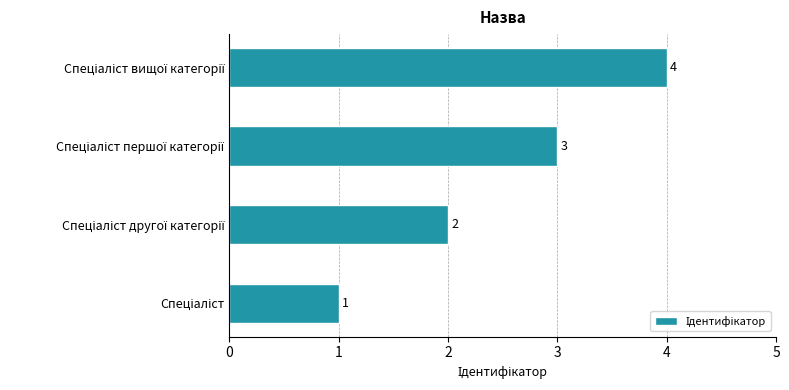

How many values are between 2 and 4?

3